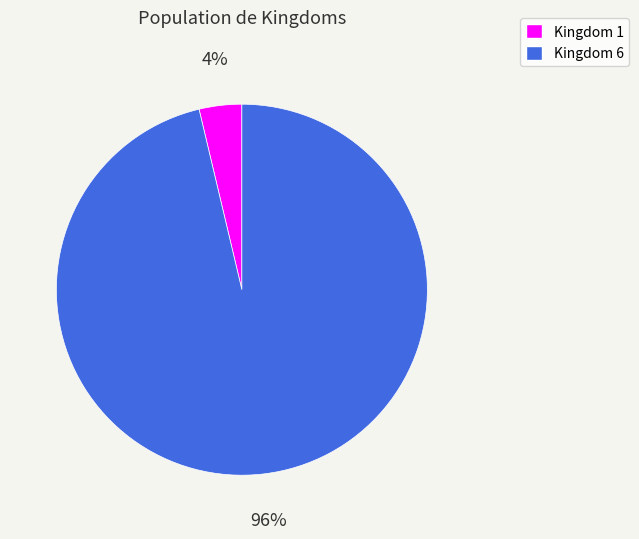

The Kingdom 1 slice represents 4% of the pie. True or false?

True